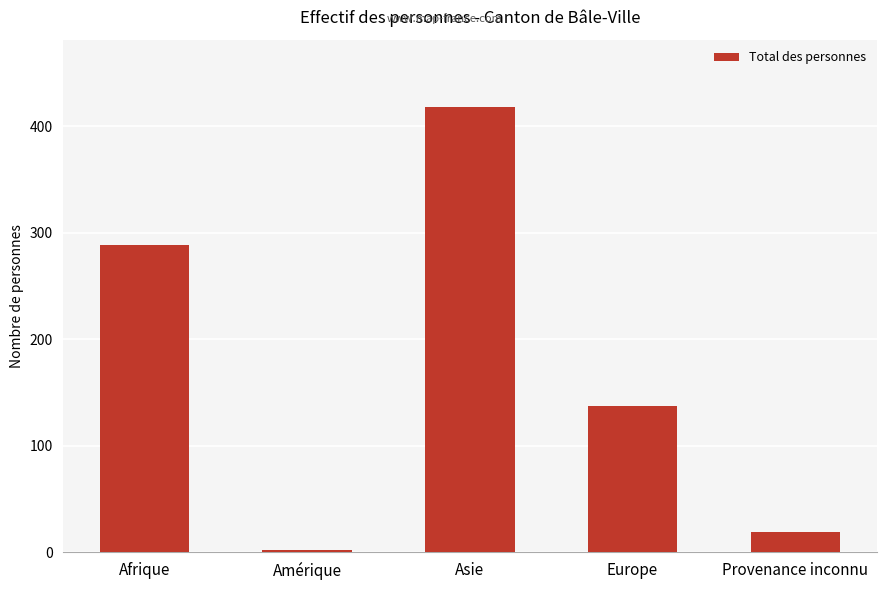

Reading left to right, extract all data points from this chart.

288	2	418	137	19